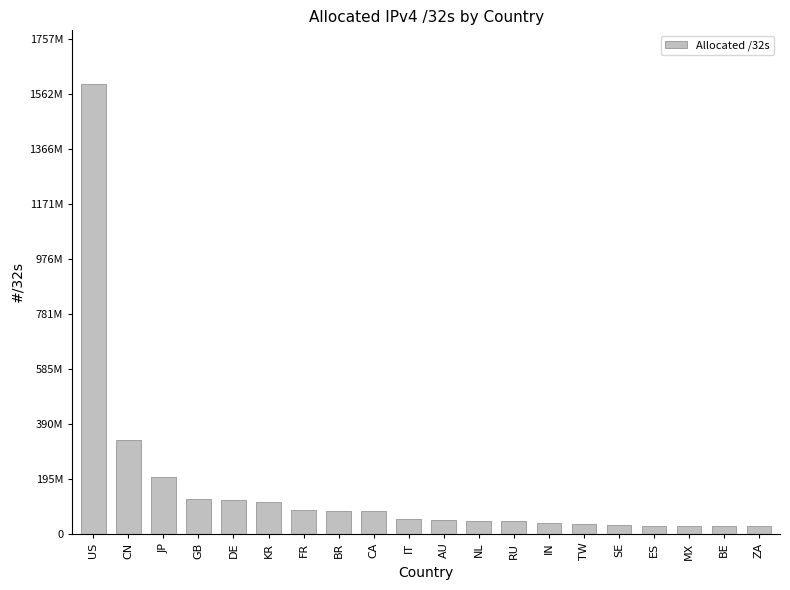

What is the label of the 4th bar from the right?

ES